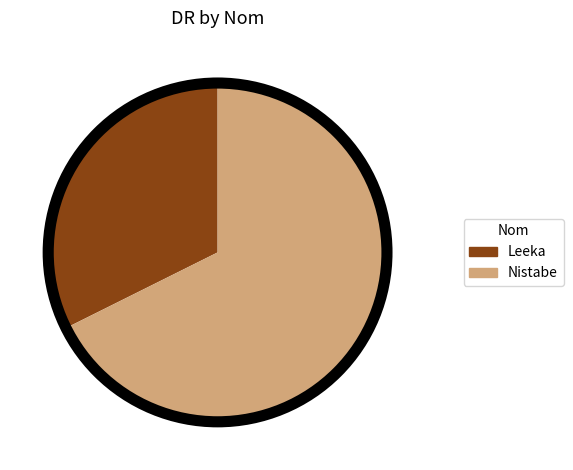

Rank the categories by value from lowest to highest.

Leeka, Nistabe